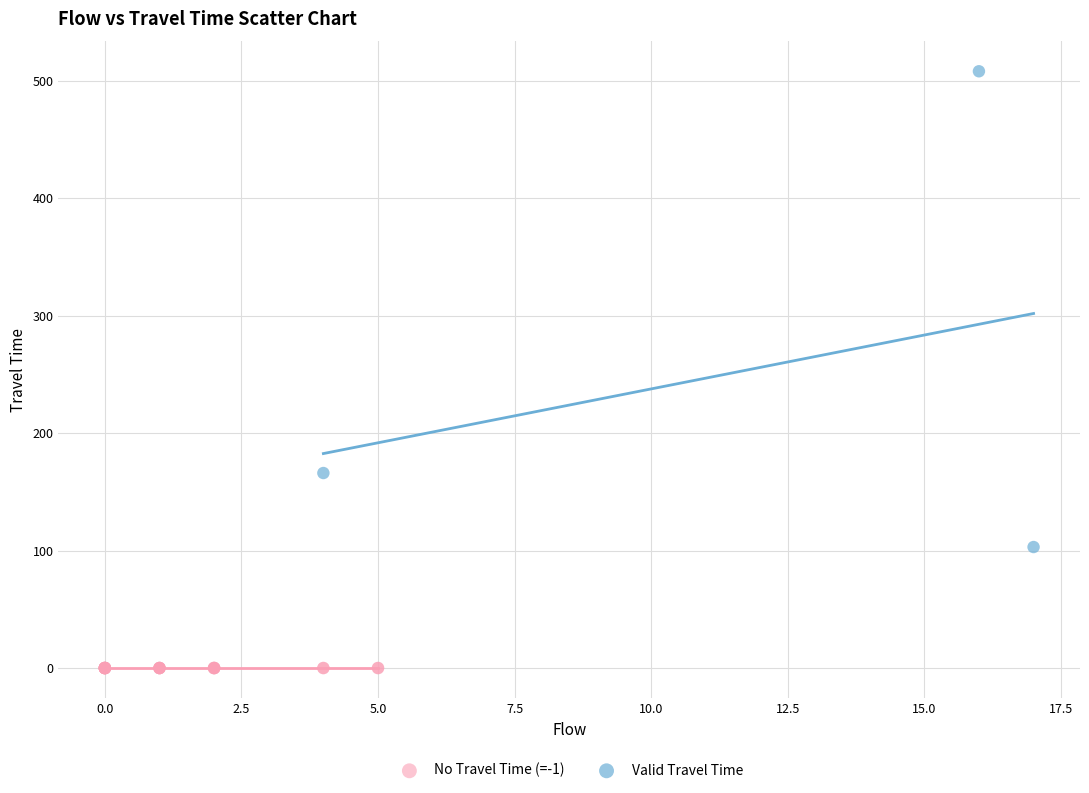

Which series reaches the minimum Y coordinate?

No Travel Time (=-1)